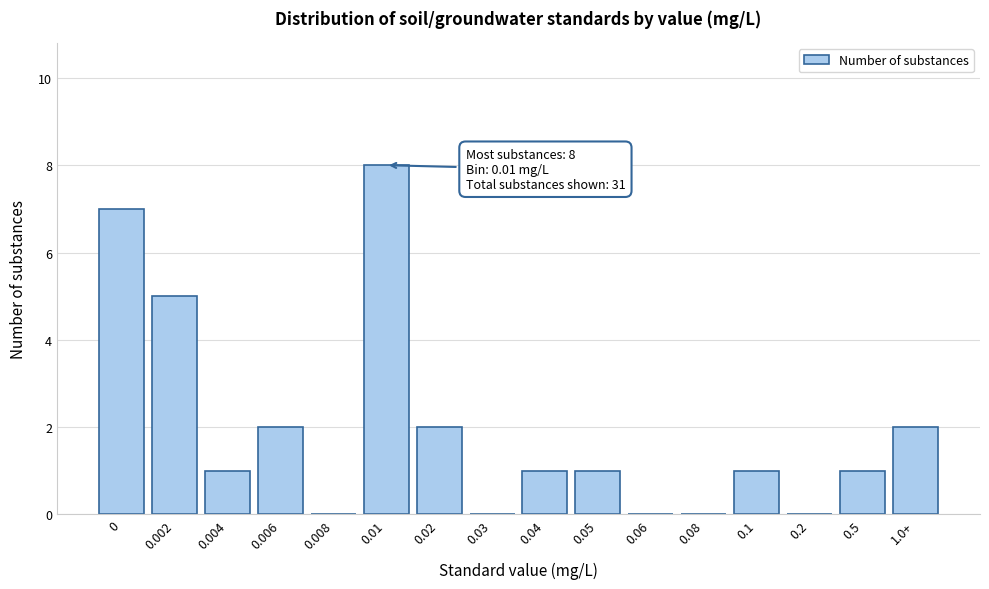

Reading left to right, transcribe all the data shown in this chart.

0=7	0.002=5	0.004=1	0.006=2	0.008=0	0.01=8	0.02=2	0.03=0	0.04=1	0.05=1	0.06=0	0.08=0	0.1=1	0.2=0	0.5=1	1.0+=2